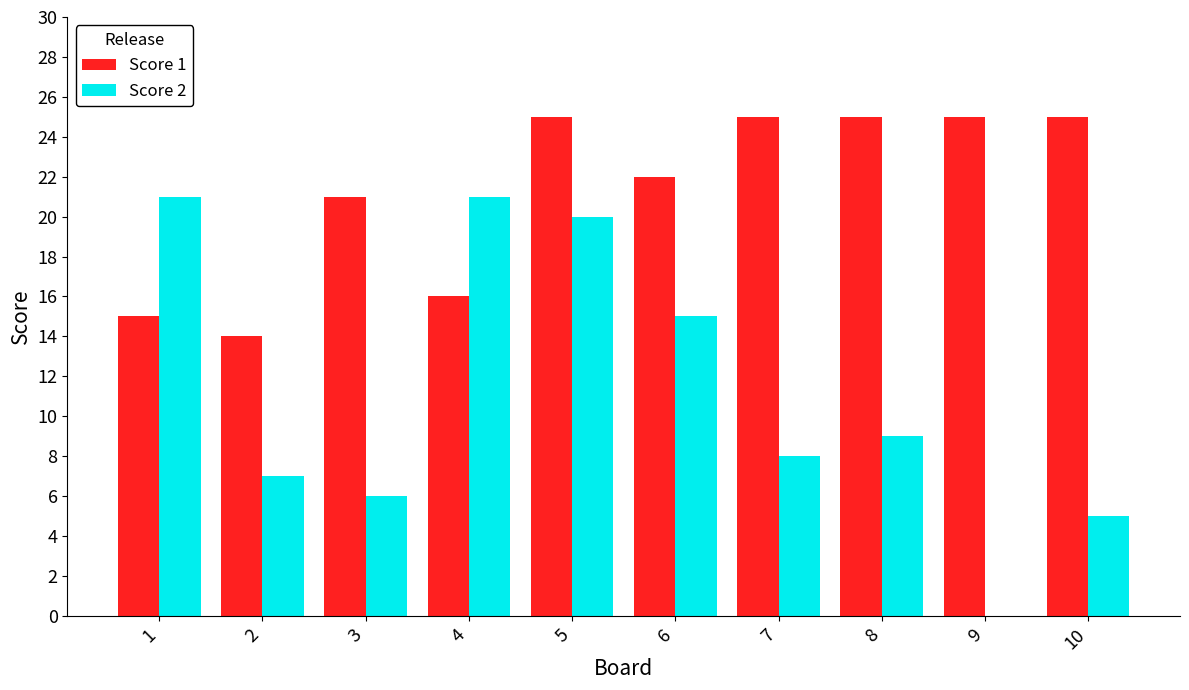

What is the sum of all Score 1 values?

213